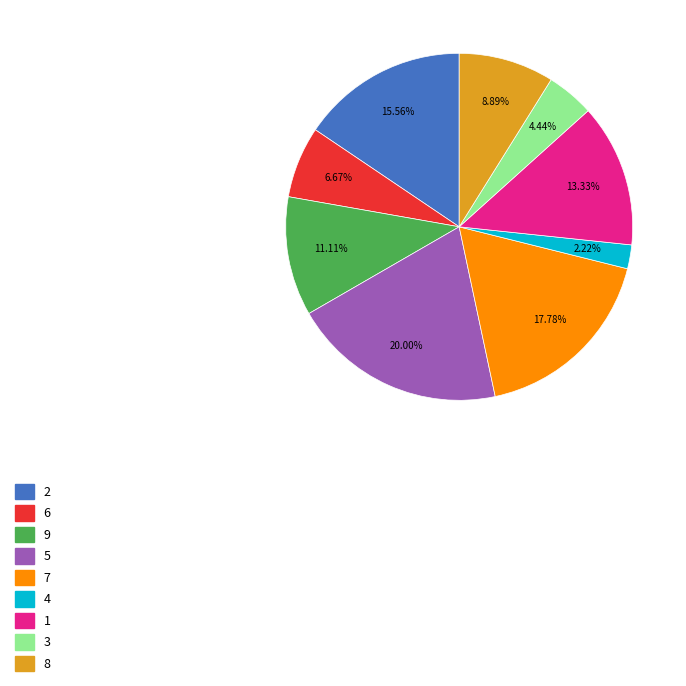

Count the number of slices in the pie.

9